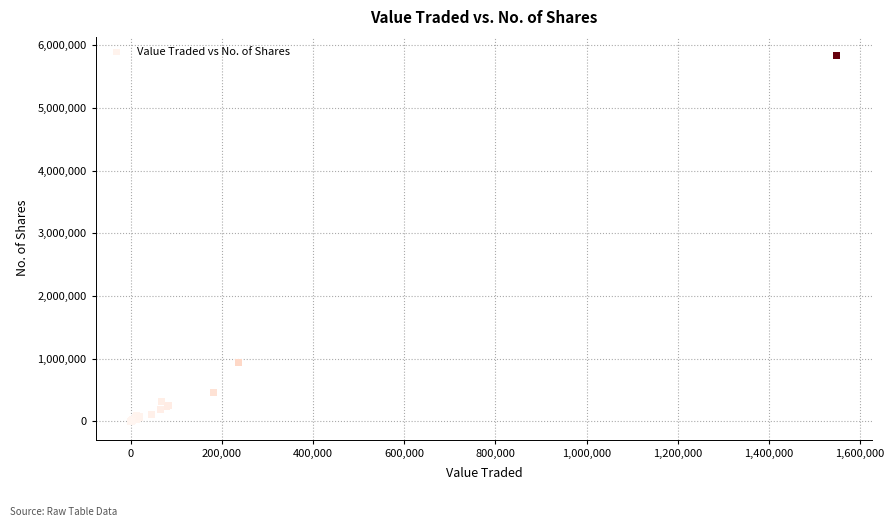

What Y value in the scatter plot is closest to 2921532?

942721